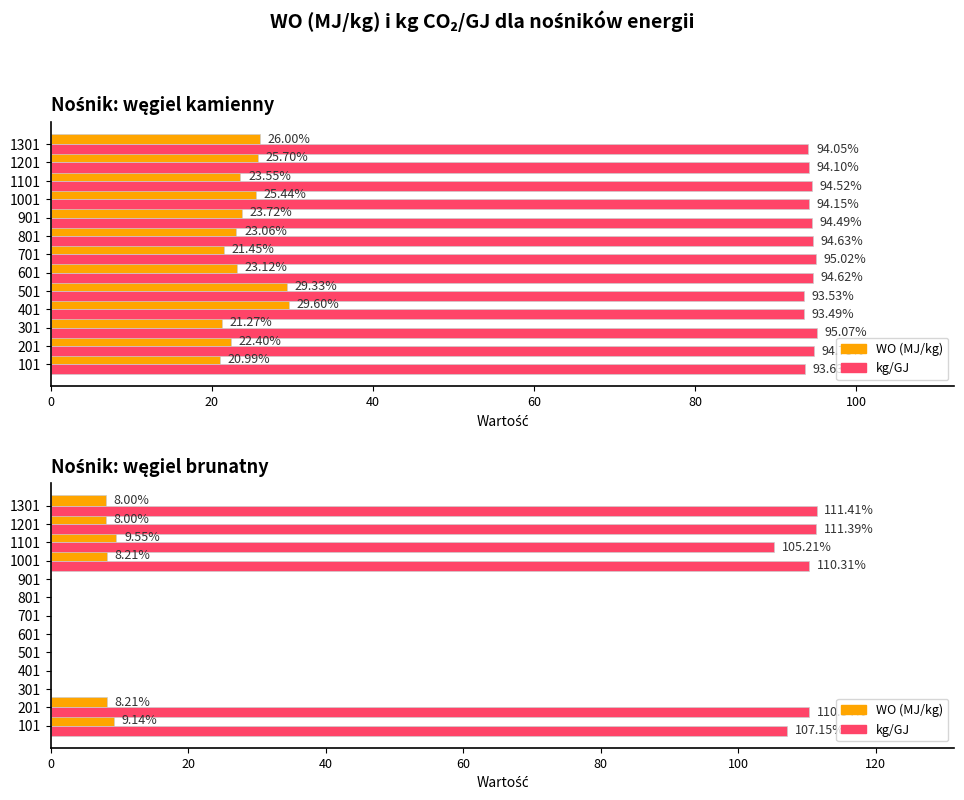

Rank the series by their average value, from lowest to highest.

WO (MJ/kg), kg/GJ